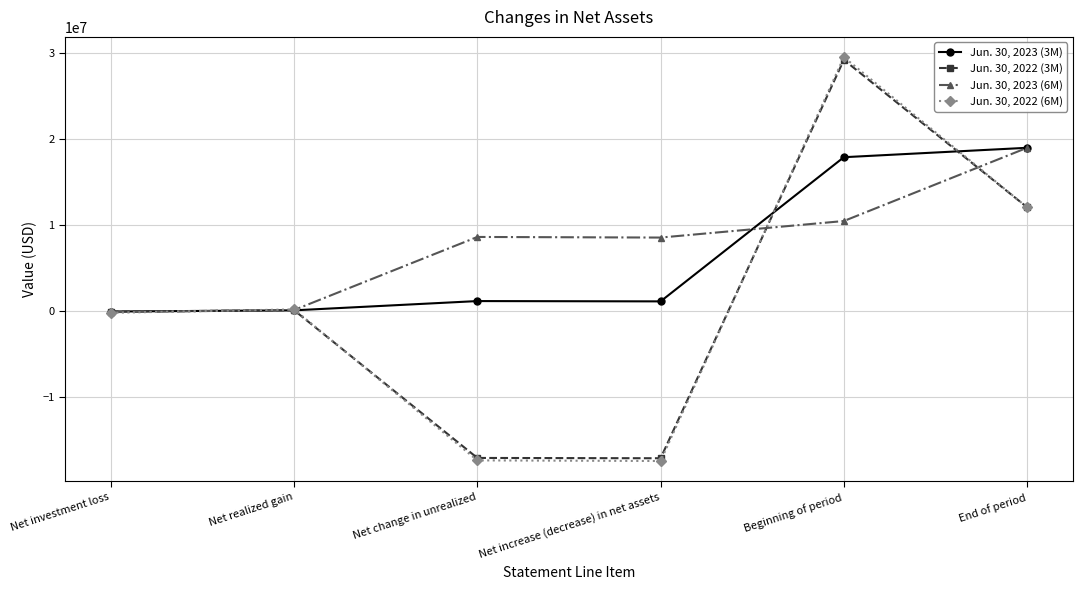

What is the approximate value of Jun. 30, 2022 (6M) at Net change in unrealized, to the nearest 100?

-17440500